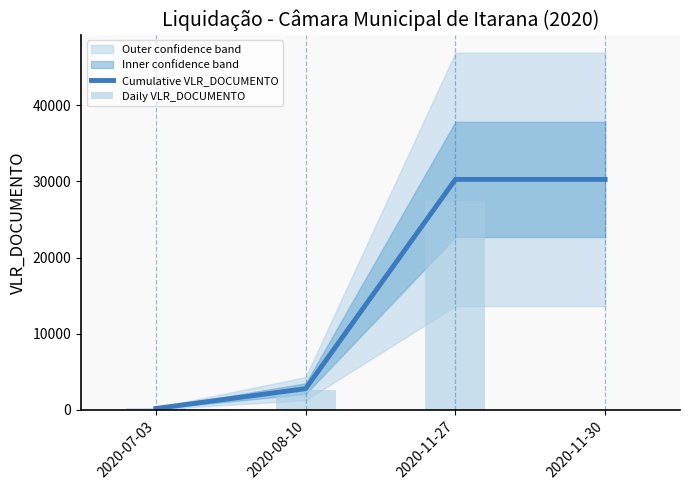

List the series in order of their overall mean, lowest first.

Daily VLR_DOCUMENTO, Cumulative VLR_DOCUMENTO